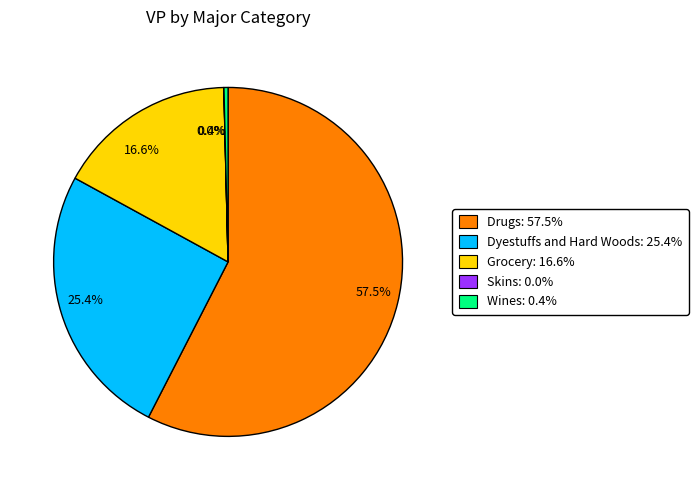

Which category accounts for the majority?

57.5%